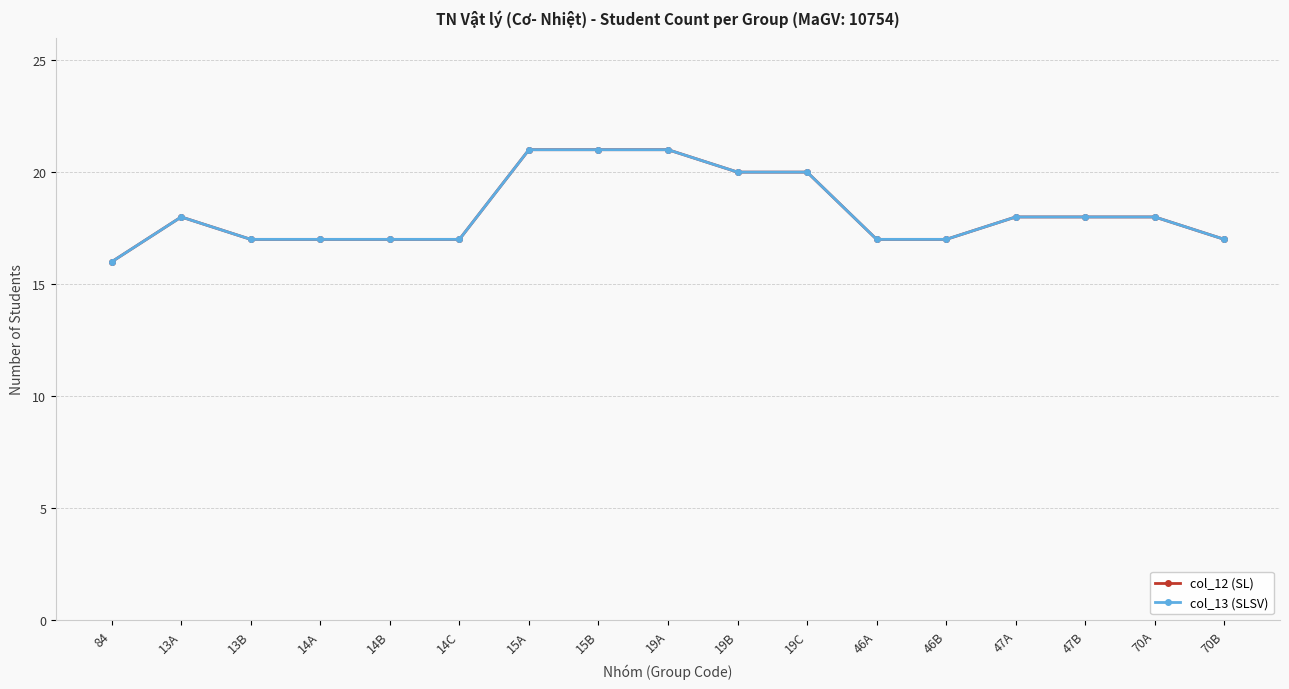

At 15A, list the series in order from largest to smallest.

col_12 (SL), col_13 (SLSV)